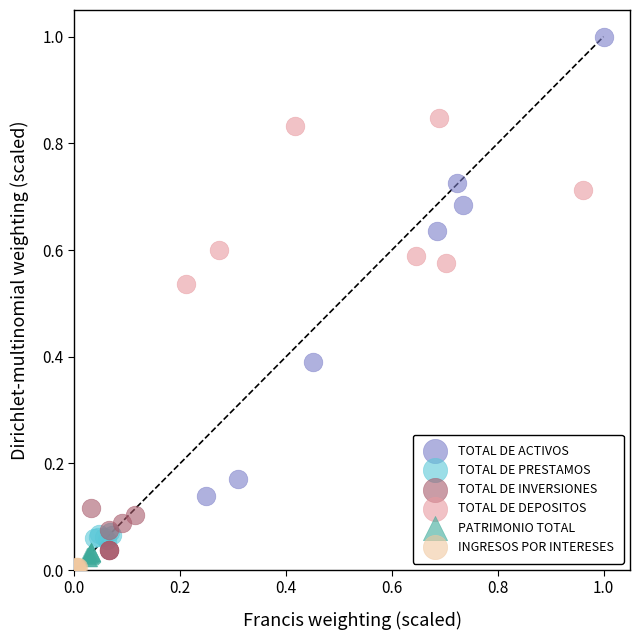

What are all the series names shown in the legend?

TOTAL DE ACTIVOS, TOTAL DE PRESTAMOS, TOTAL DE INVERSIONES, TOTAL DE DEPOSITOS, PATRIMONIO TOTAL, INGRESOS POR INTERESES